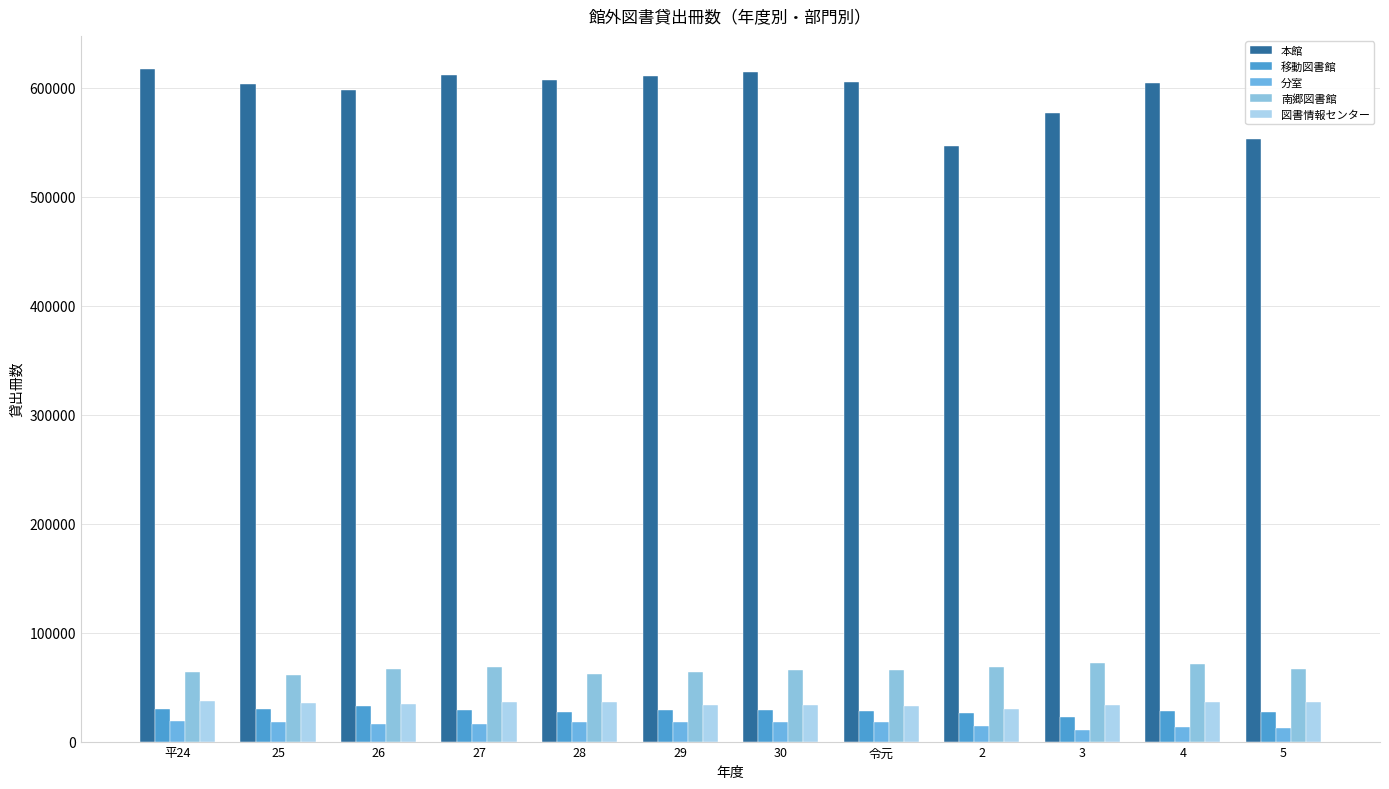

What is the average value of the 移動図書館 series?

28299